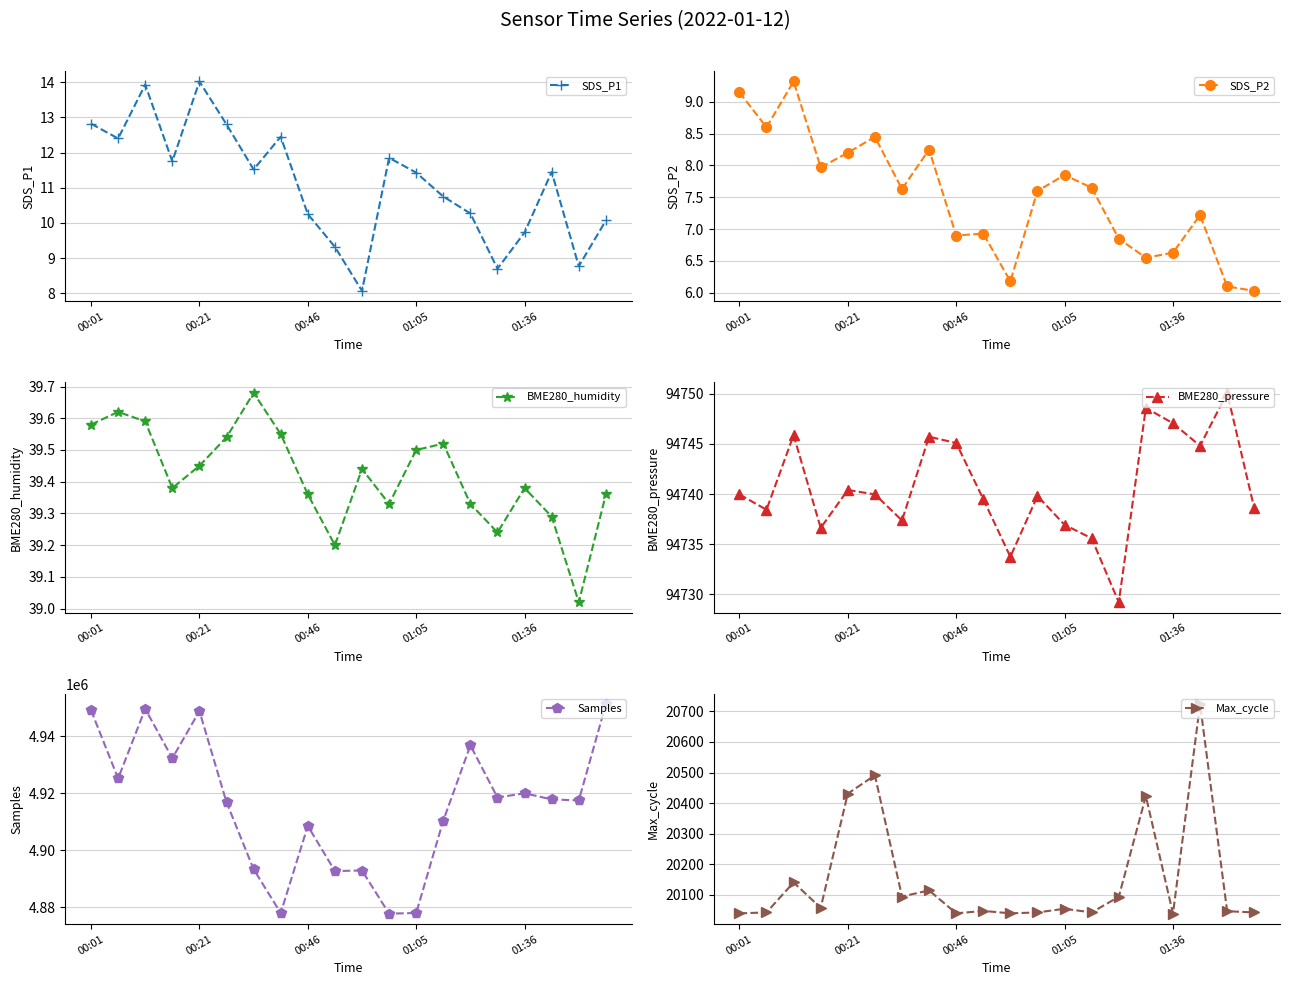

What position from the left is 18?

19